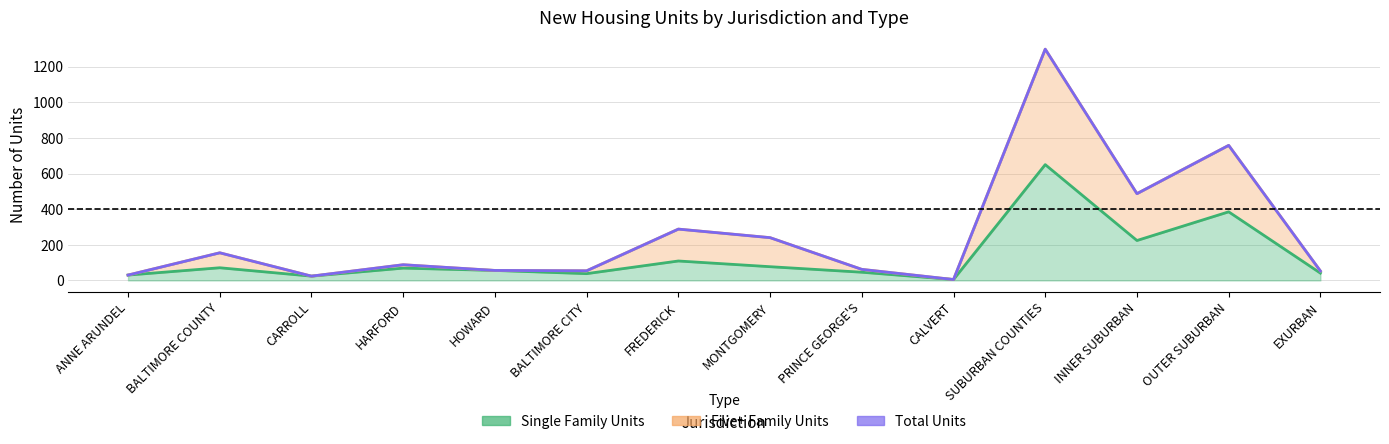

What is the difference between the second highest and second lowest values in the Total Units series?

734